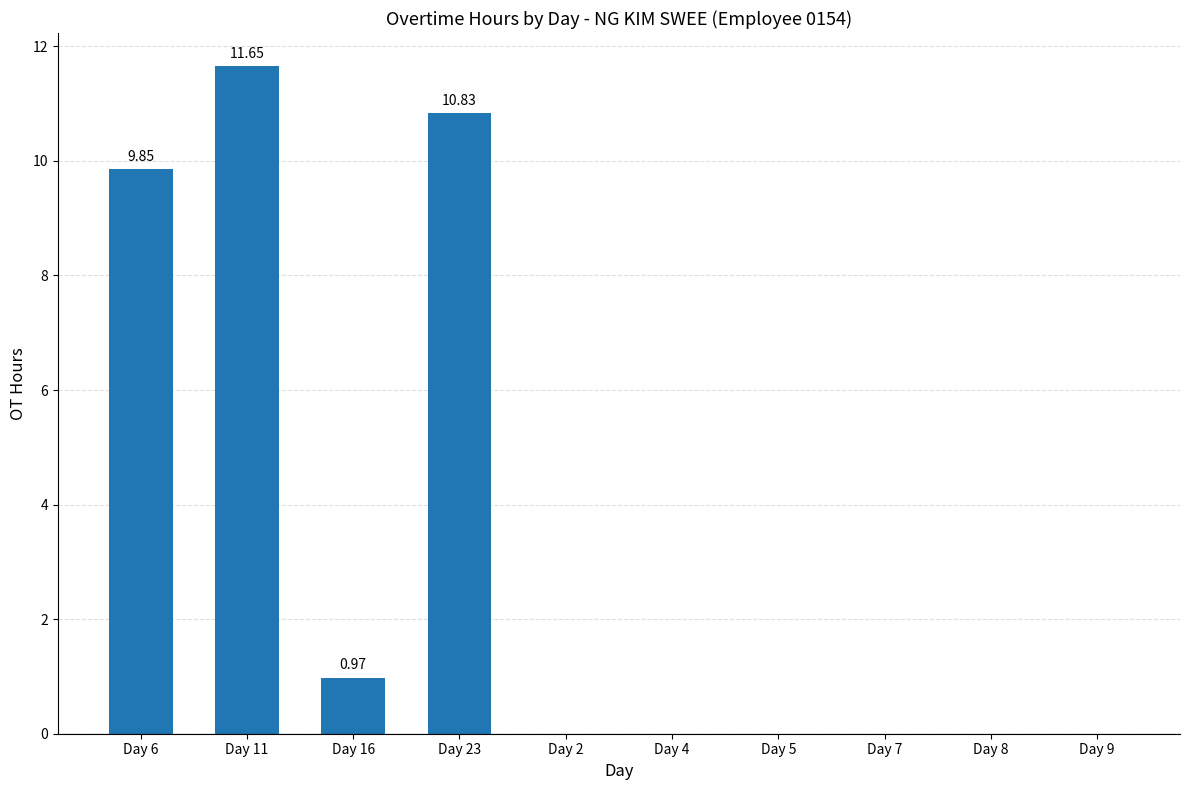

What is the average value?

3.3